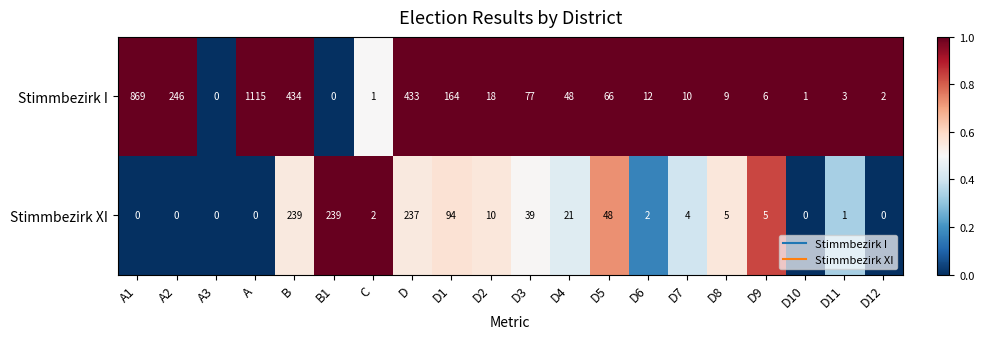

Which series has the widest spread of values?

Stimmbezirk I